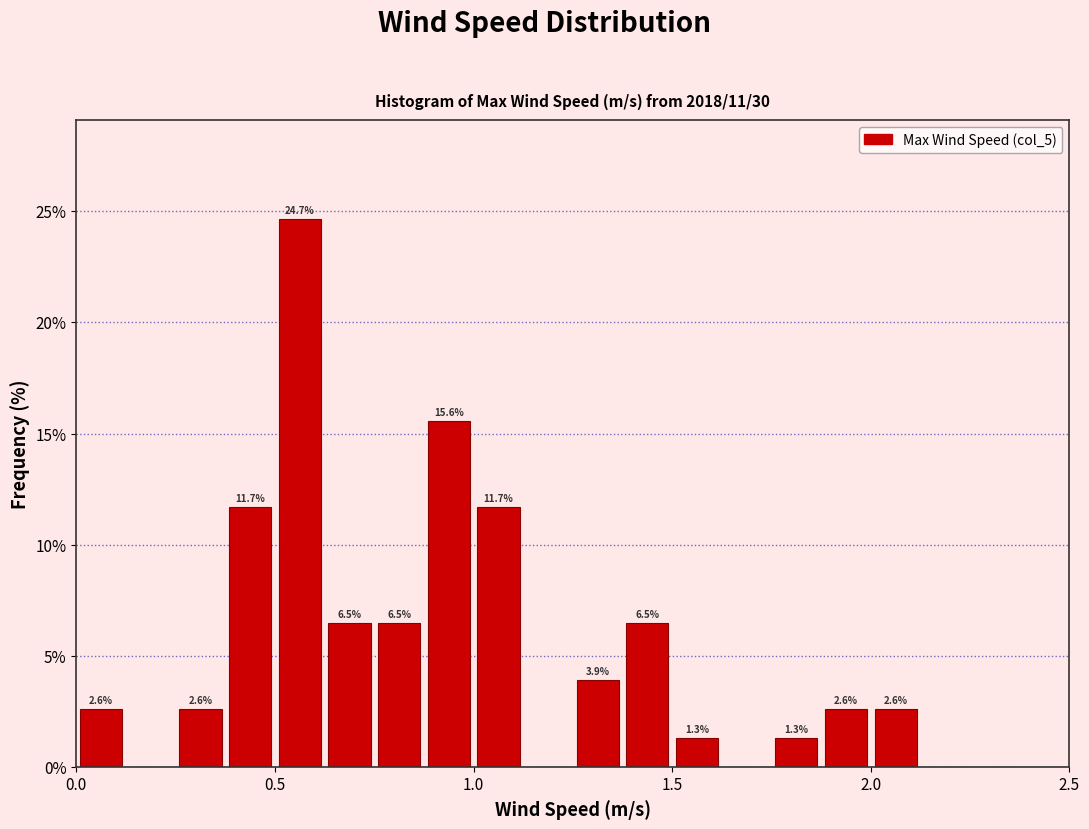

Around what value on the x-axis is the tallest bar? Give the approximate position of its centre, as read against the axis.

0.55